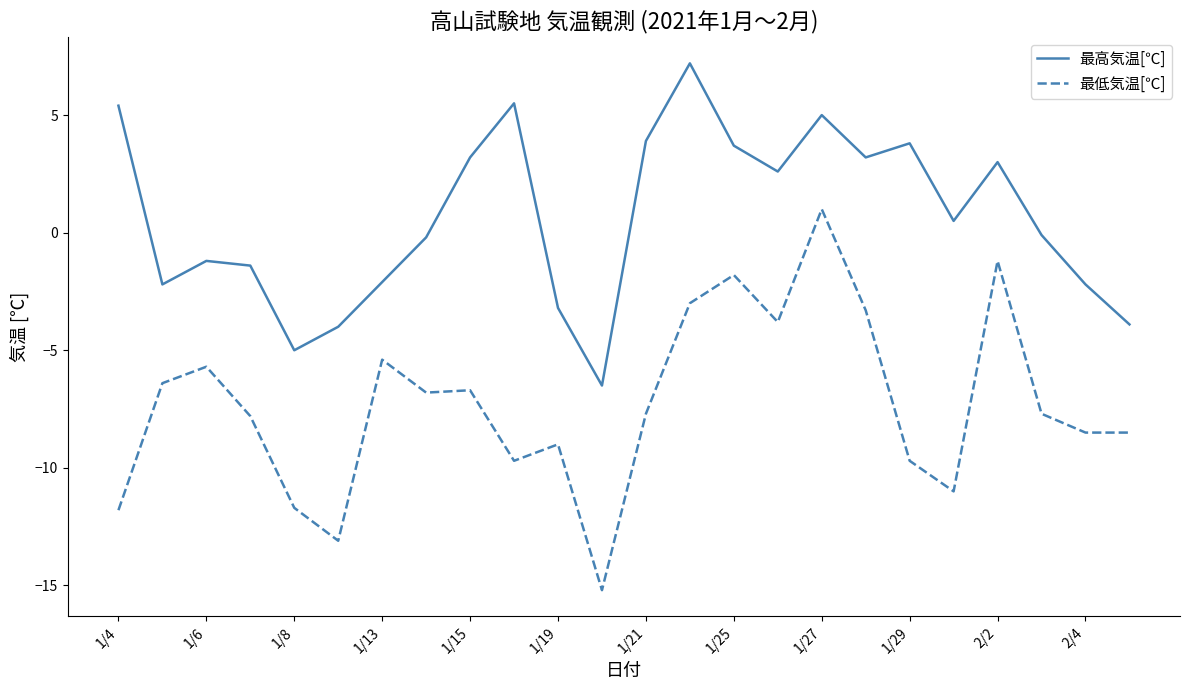

Which series has the widest spread of values?

最低気温[℃]